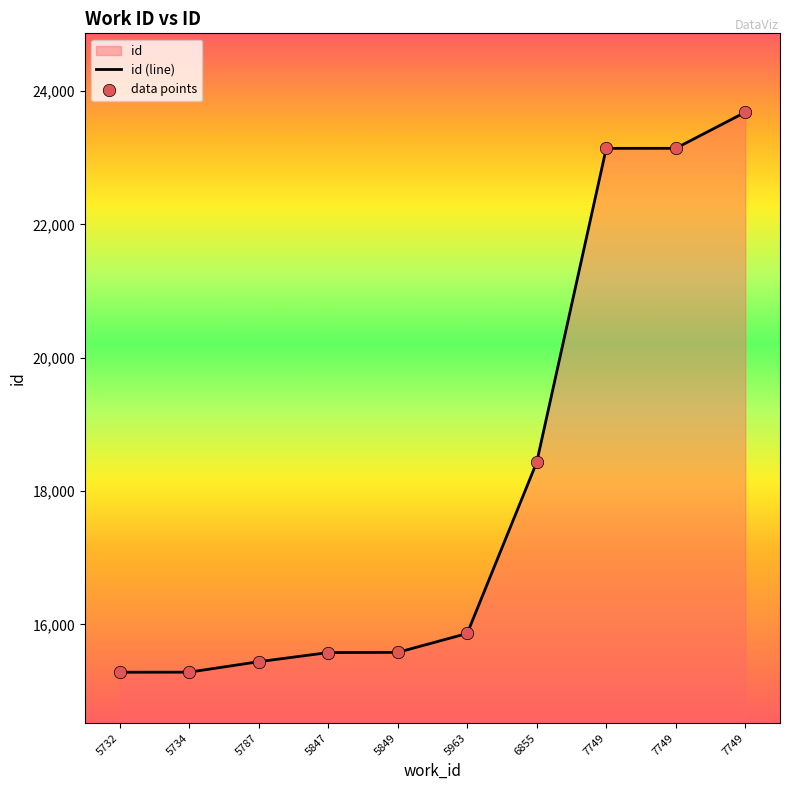

Between 5849 and 5732, which is larger?

5849